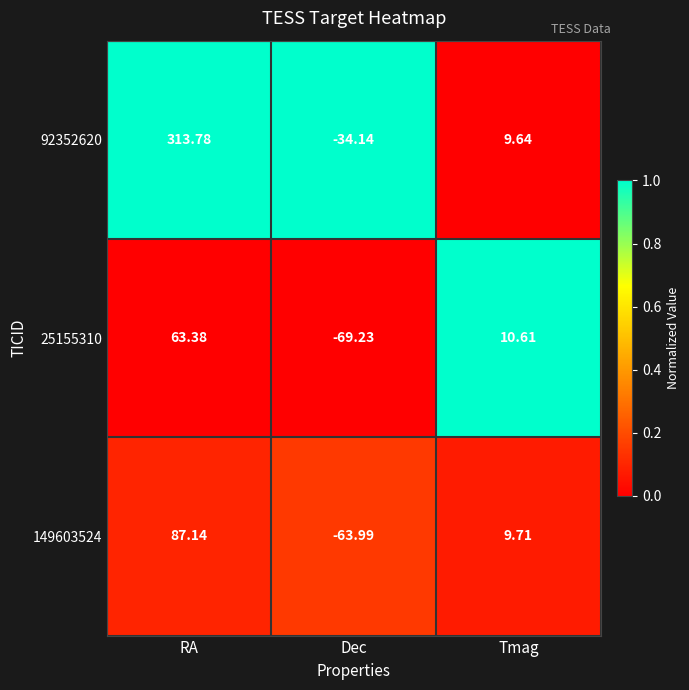

What is the difference between the highest and lowest values at Tmag?

1.0